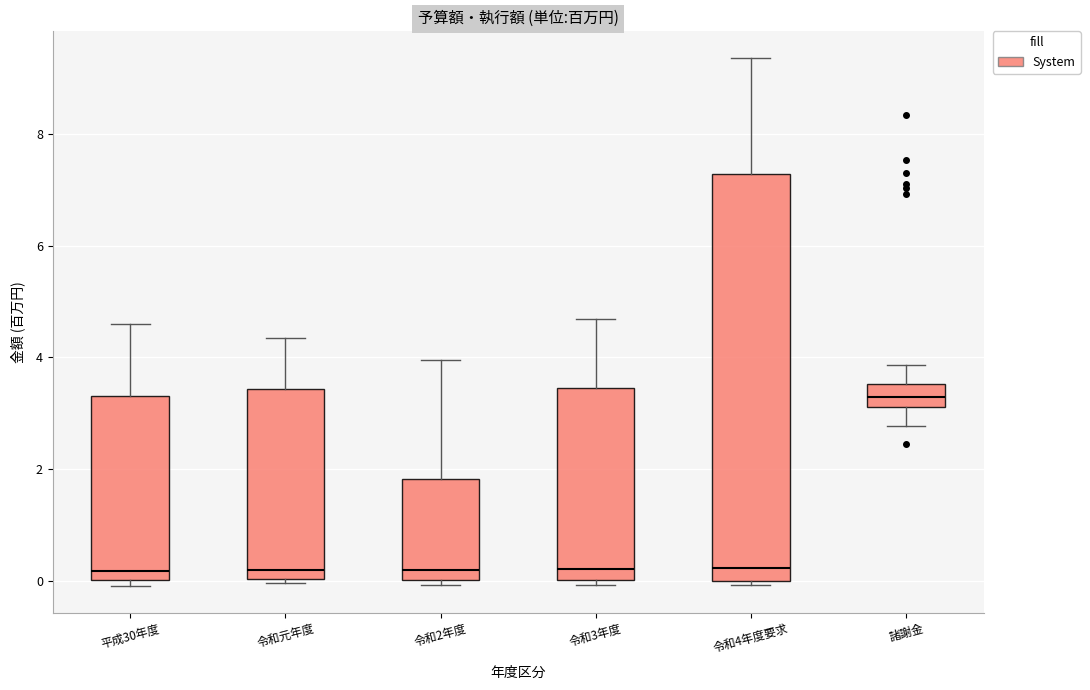

Reading left to right, transcribe this box plot: for each box, give where its median line is, the range the box spans, and where its two whiskers end, as read against the y-axis. The values are not printed on the chart, so give them approximately, as read against the axis.

平成30年度: median 0.2, box 0.0 to 3.4, whiskers 0.0 (just below the box's lower edge) to 4.6
令和元年度: median 0.2, box 0.0 to 3.4, whiskers 0.0 (just below the box's lower edge) to 4.4
令和2年度: median 0.2, box 0.0 to 1.8, whiskers 0.0 (just below the box's lower edge) to 4.0
令和3年度: median 0.2, box 0.0 to 3.4, whiskers 0.0 (just below the box's lower edge) to 4.6
令和4年度要求: median 0.2, box 0.0 to 7.2, whiskers 0.0 (just below the box's lower edge) to 9.4
諸謝金: median 3.2 (inside the box), box 3.2 to 3.6, whiskers 2.8 to 3.8